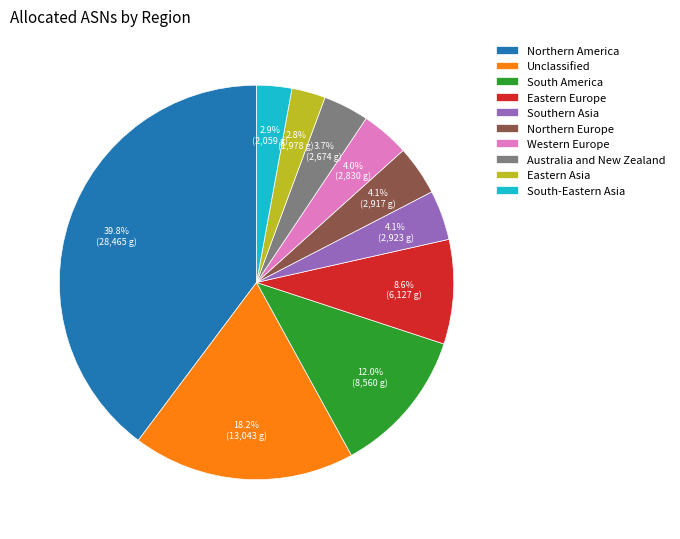

Which slice is the largest?

Northern America